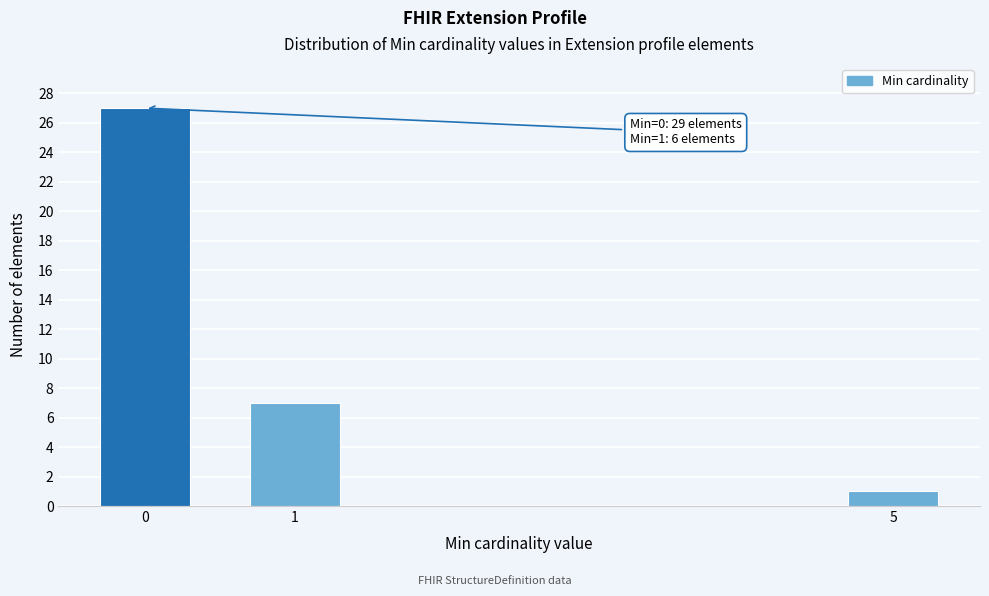

Reading left to right, extract all data points from this chart.

0=27	1=7	5=1